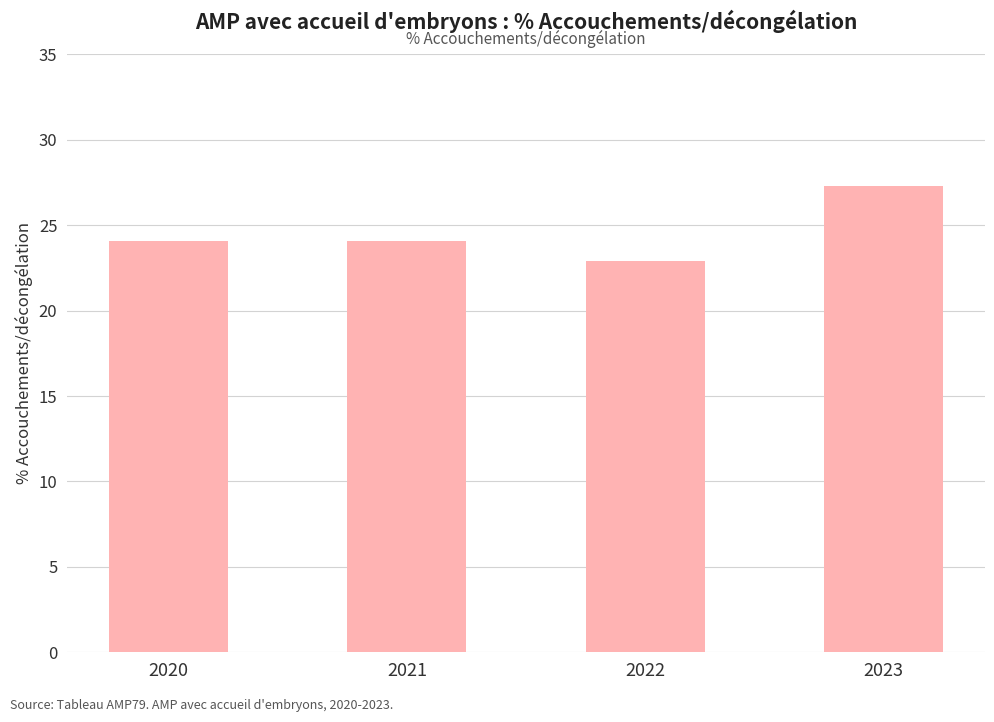

What is the sum of all values?

98.4